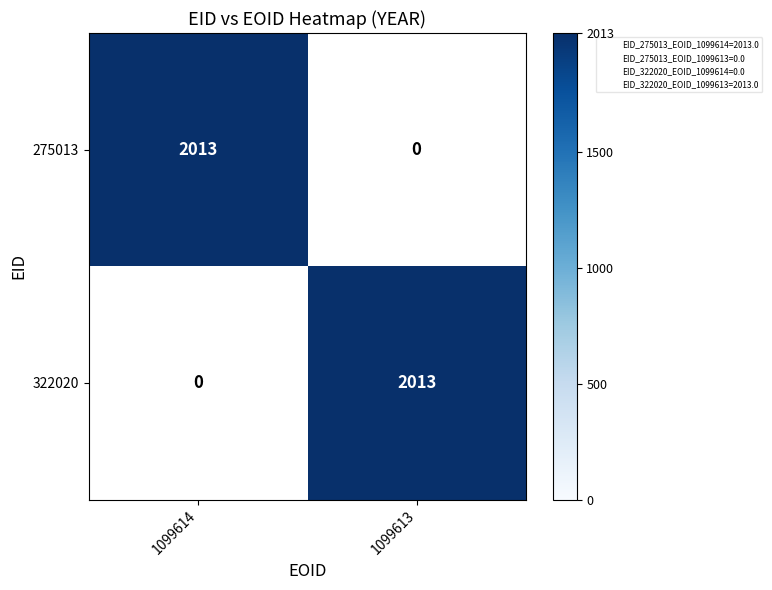

Reading left to right, what are all the values shown in this chart?

275013: 2013	0
322020: 0	2013